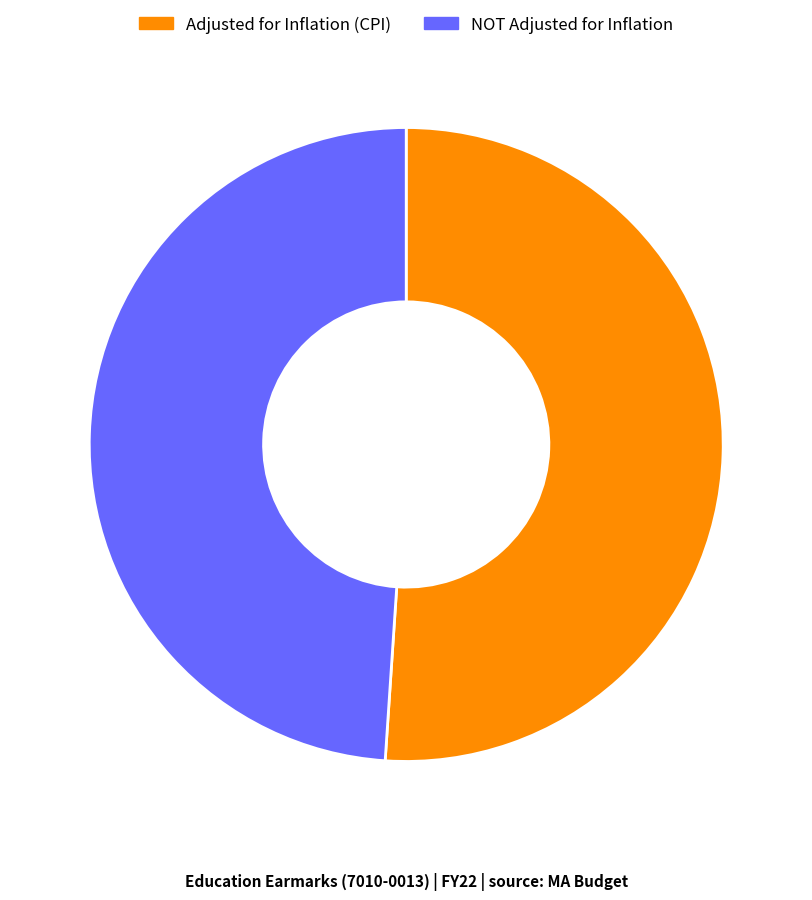

Is there any slice that represents more than half of the pie?

Yes